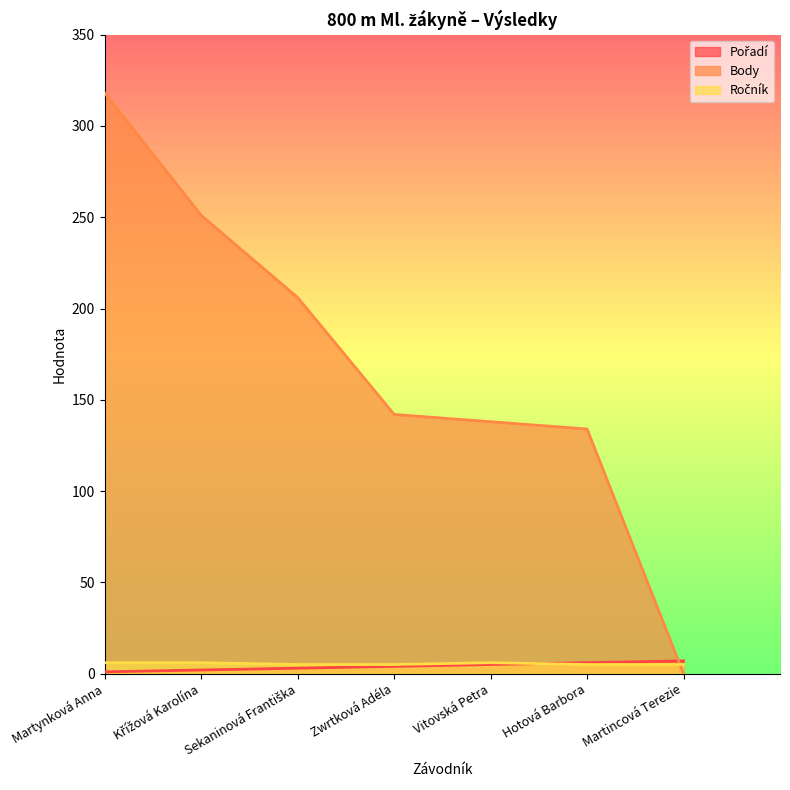

Reading right to left, list all the values displayed in this chart.

Pořadí: 7	6	5	4	3	2	1
Body: 0	134	138	142	206	251	318
Ročník: 5	5	6	5	5	6	6